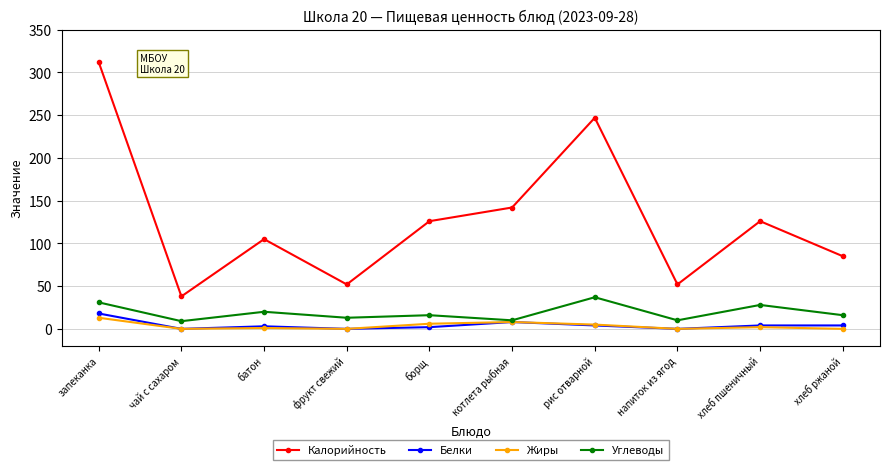

At which category does the chart reach its peak across all series?

запеканка